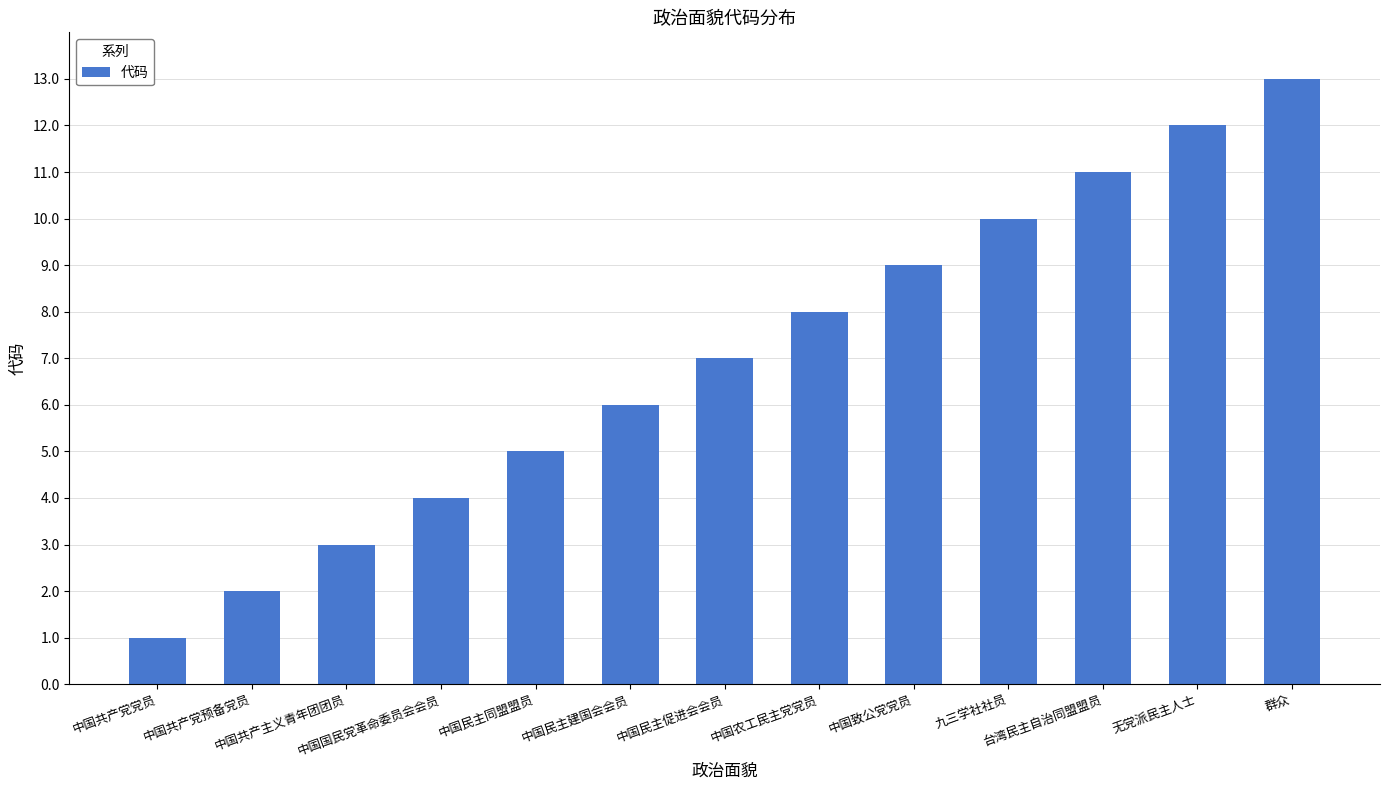

What is the label of the 1st bar from the left?

中国共产党党员